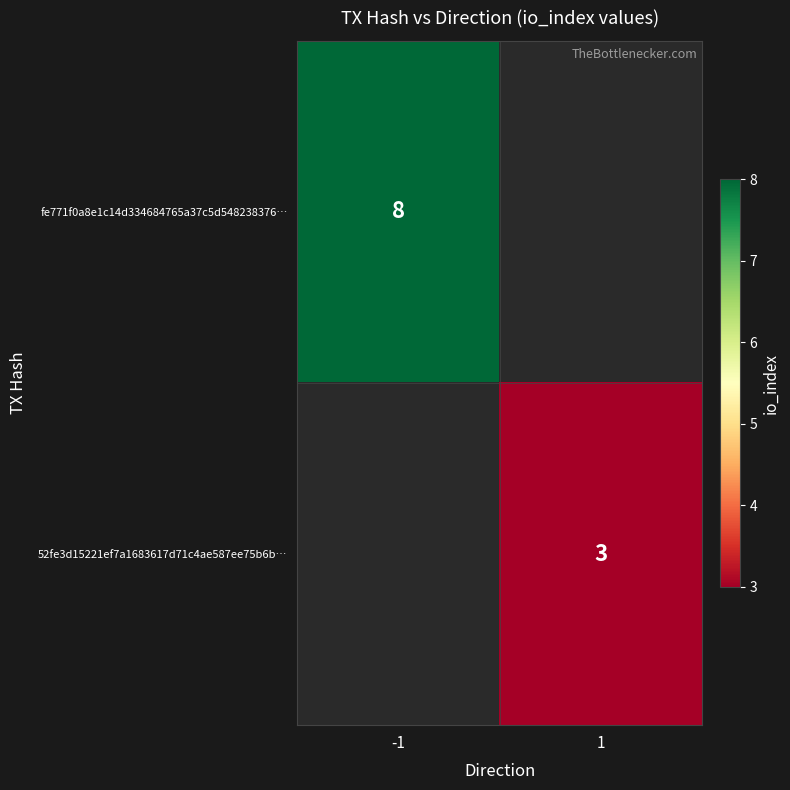

The 52fe3d15221ef7a1683617d71c4ae587ee75b6b… series shows 3 at 1. True or false?

True